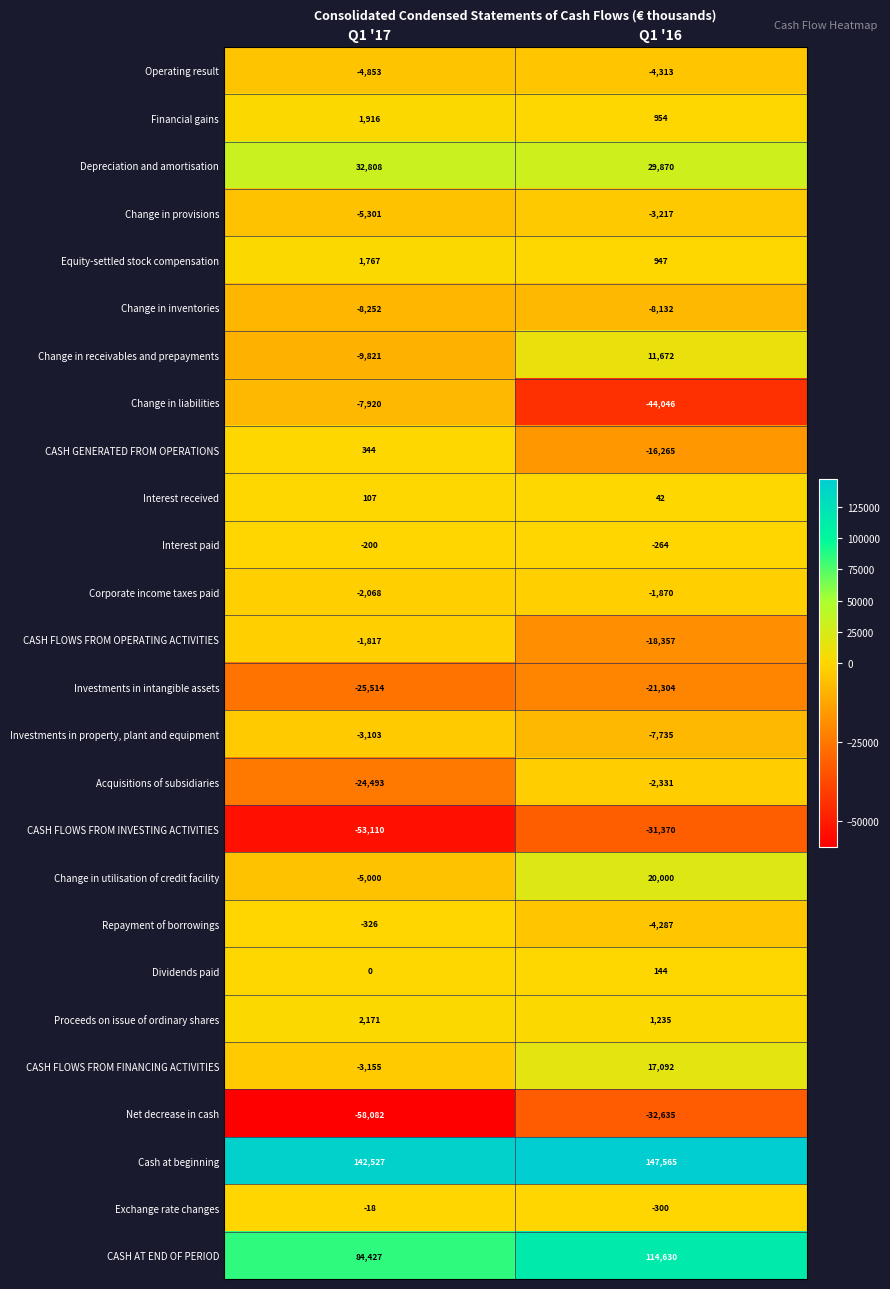

Is it true that CASH AT END OF PERIOD equals 84427 at Q1 '17?

True